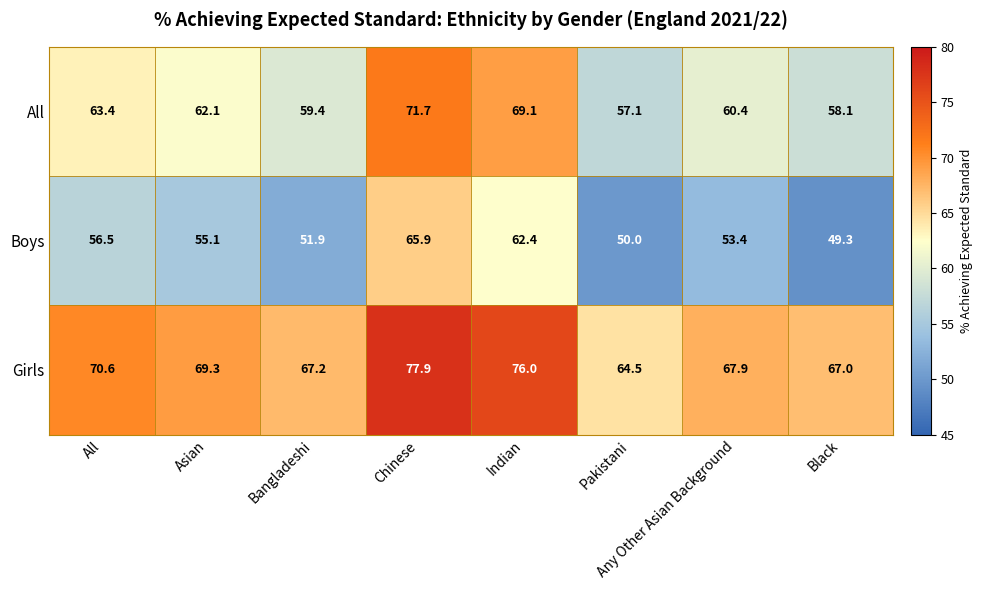

How many values in the Girls series exceed 69?

4